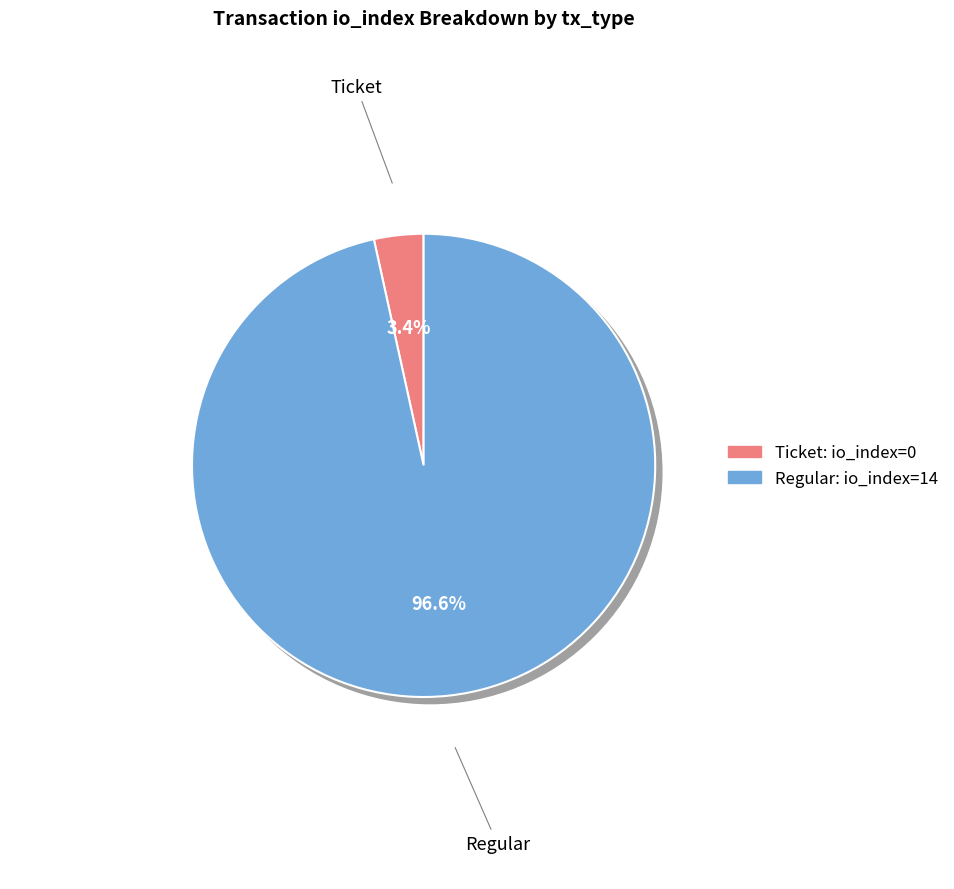

Between Regular and Ticket, which is larger?

Regular